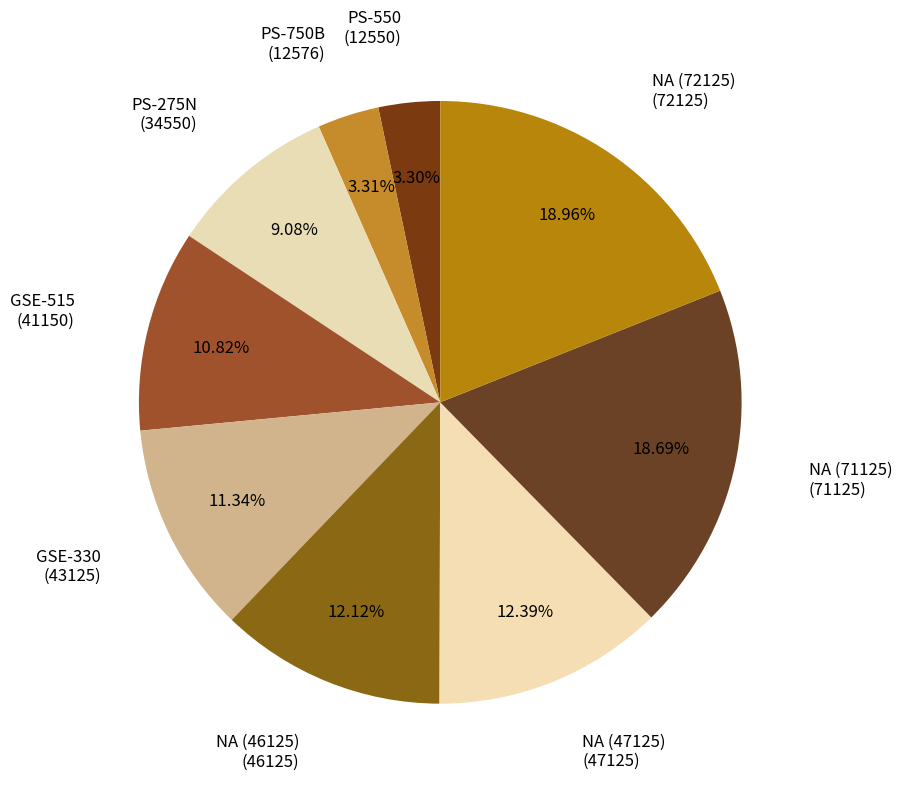

How many slices are in this pie chart?

9